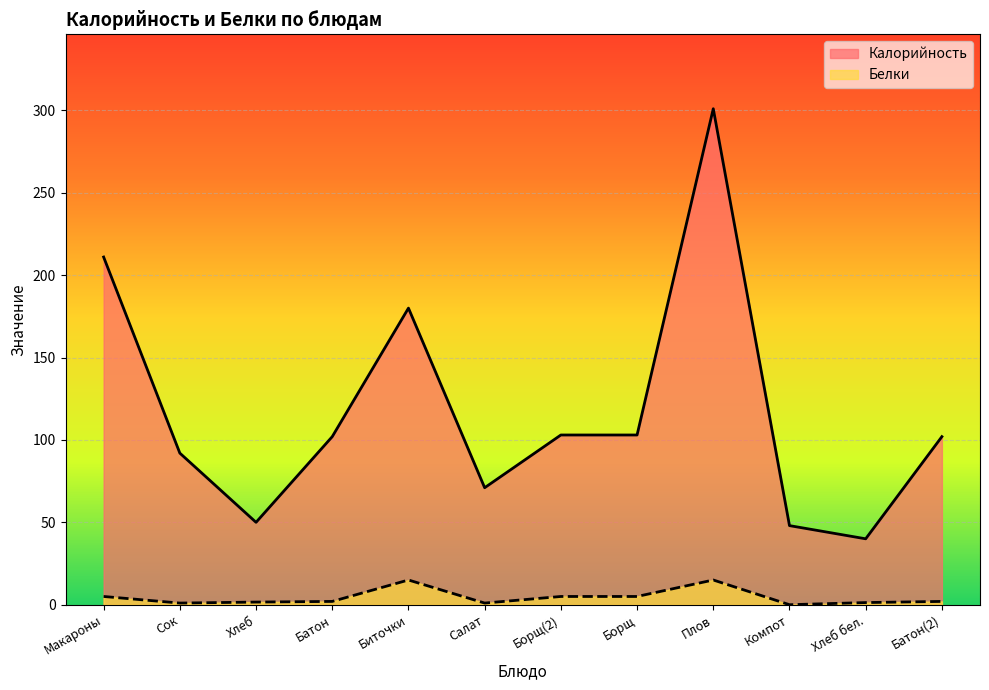

The value of Калорийность at Батон is 102.0. True or false?

True